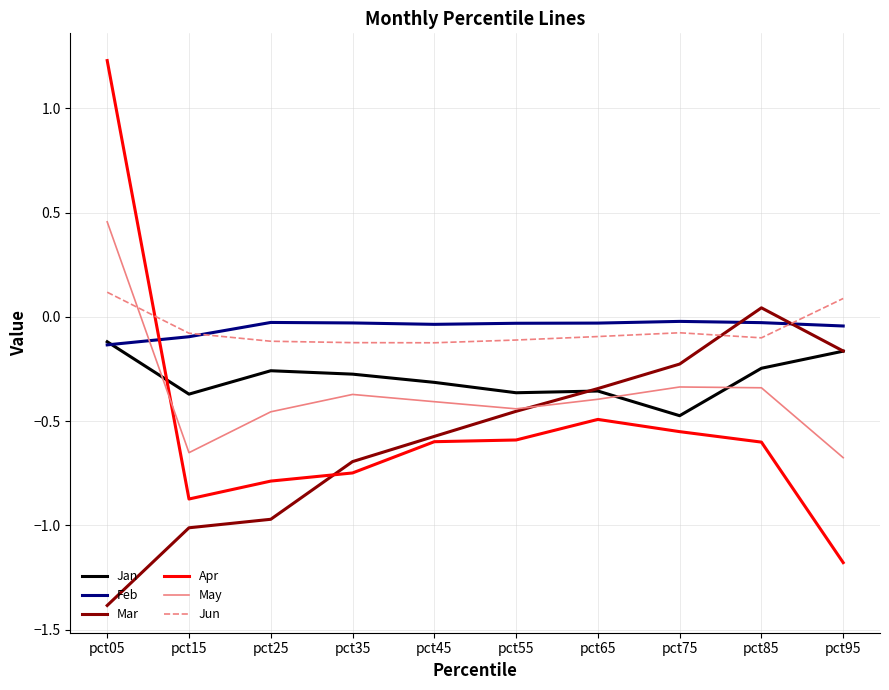

Between pct05 and pct75, which series saw the biggest shift?

Apr